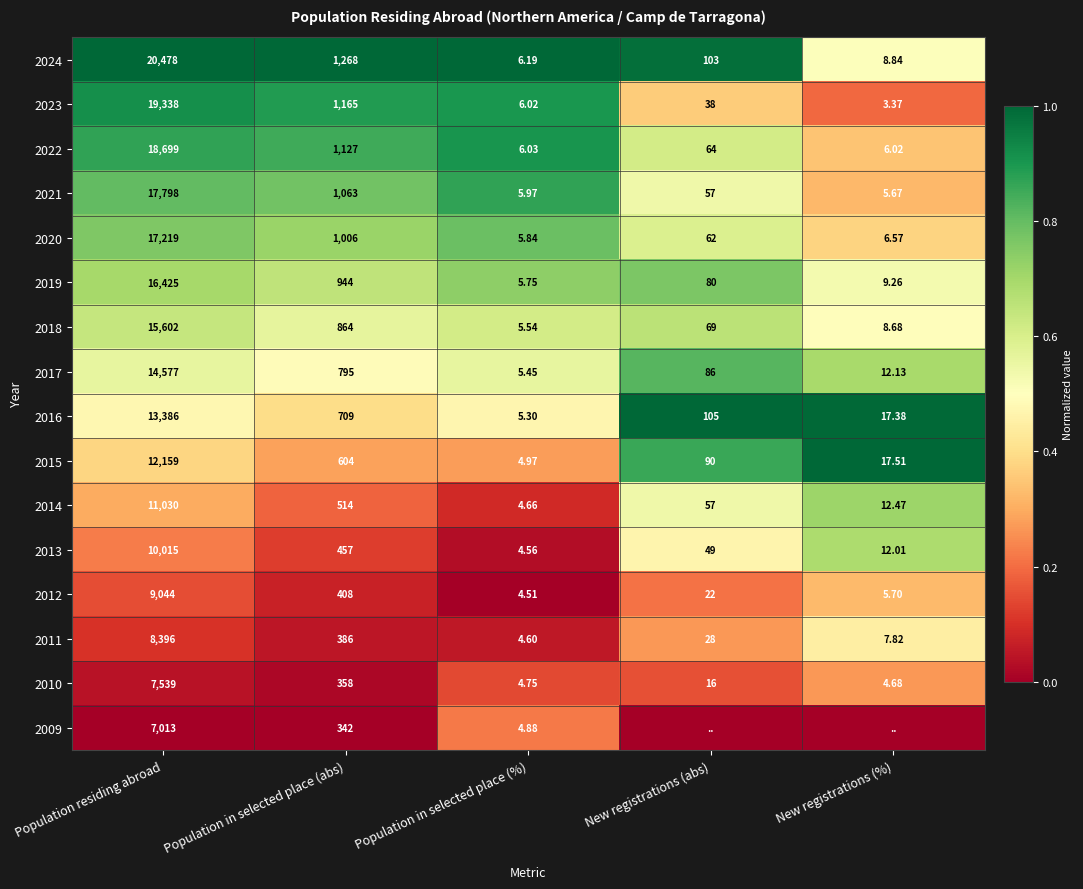

At which label does 2019 first exceed 80?

Population residing abroad